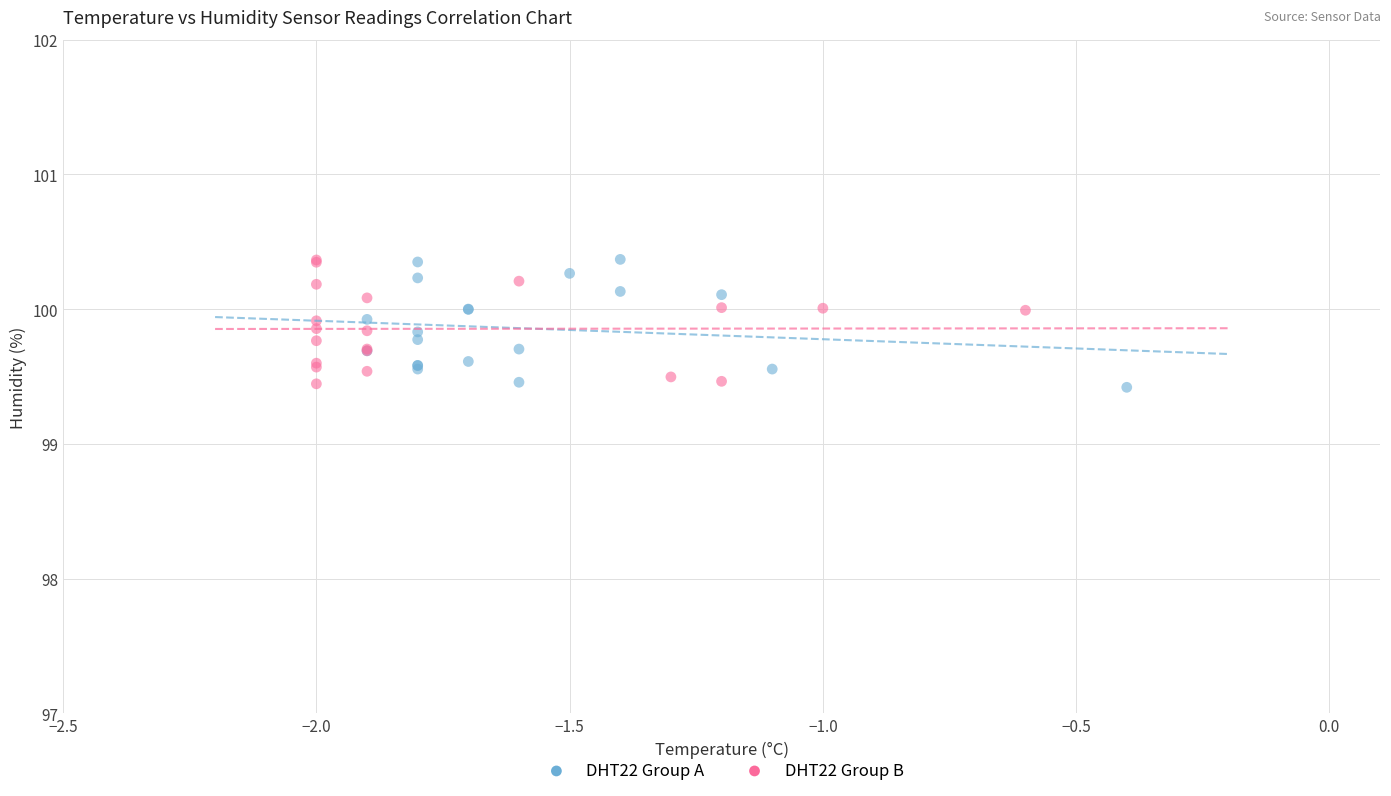

What are all the series names shown in the legend?

DHT22 Group A, DHT22 Group B